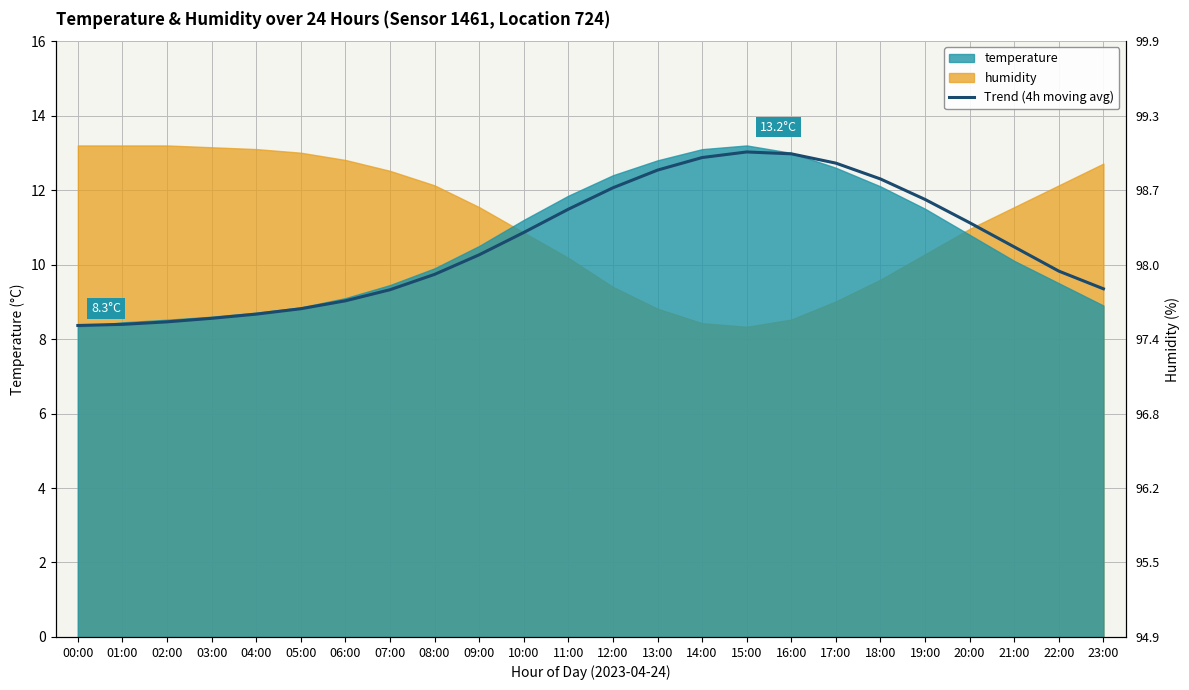

What is the sum of the values at 19:00 and 10:00?

22.6